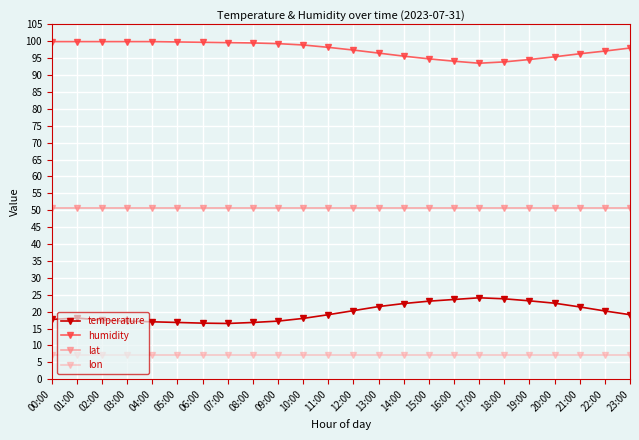

What is the difference between the highest and lowest values at 02:00?

92.8